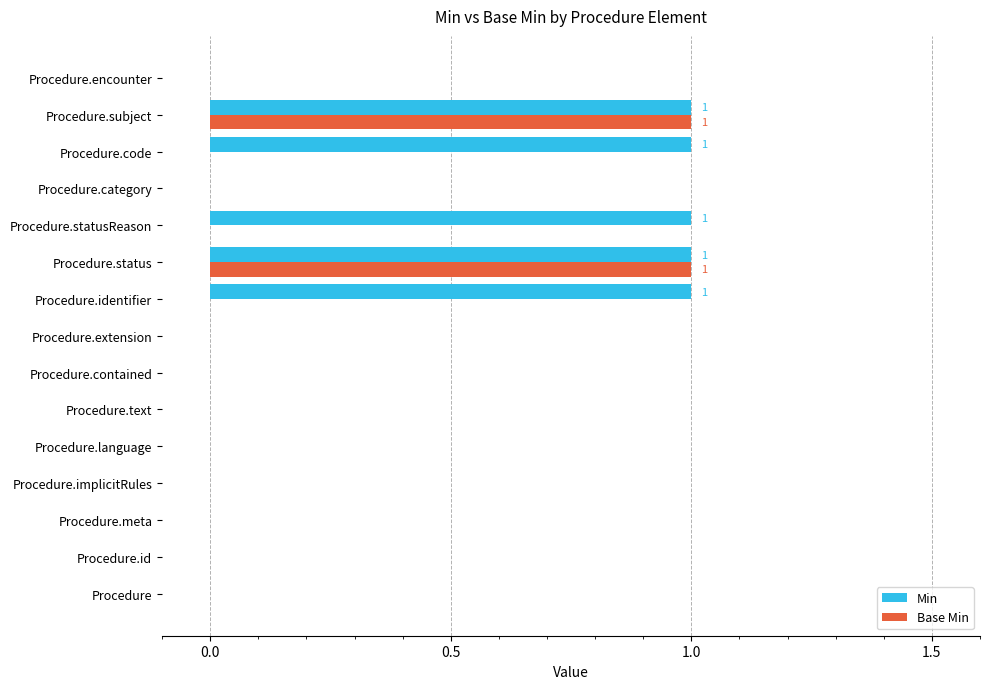

Which series has the largest total across all categories?

Min